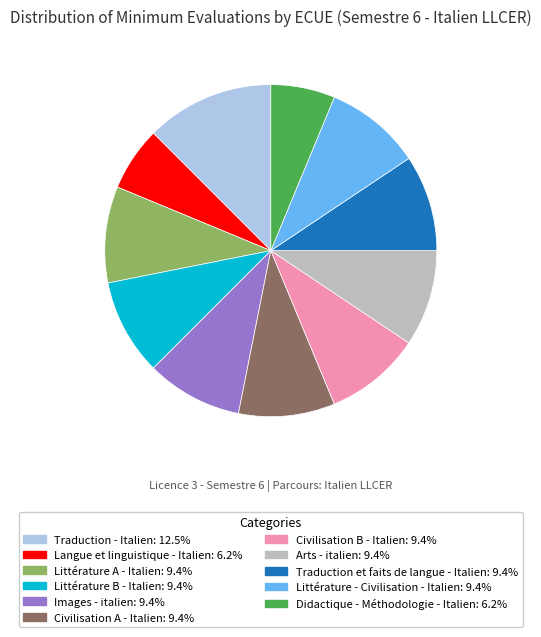

Which slice is the largest?

Traduction - Italien